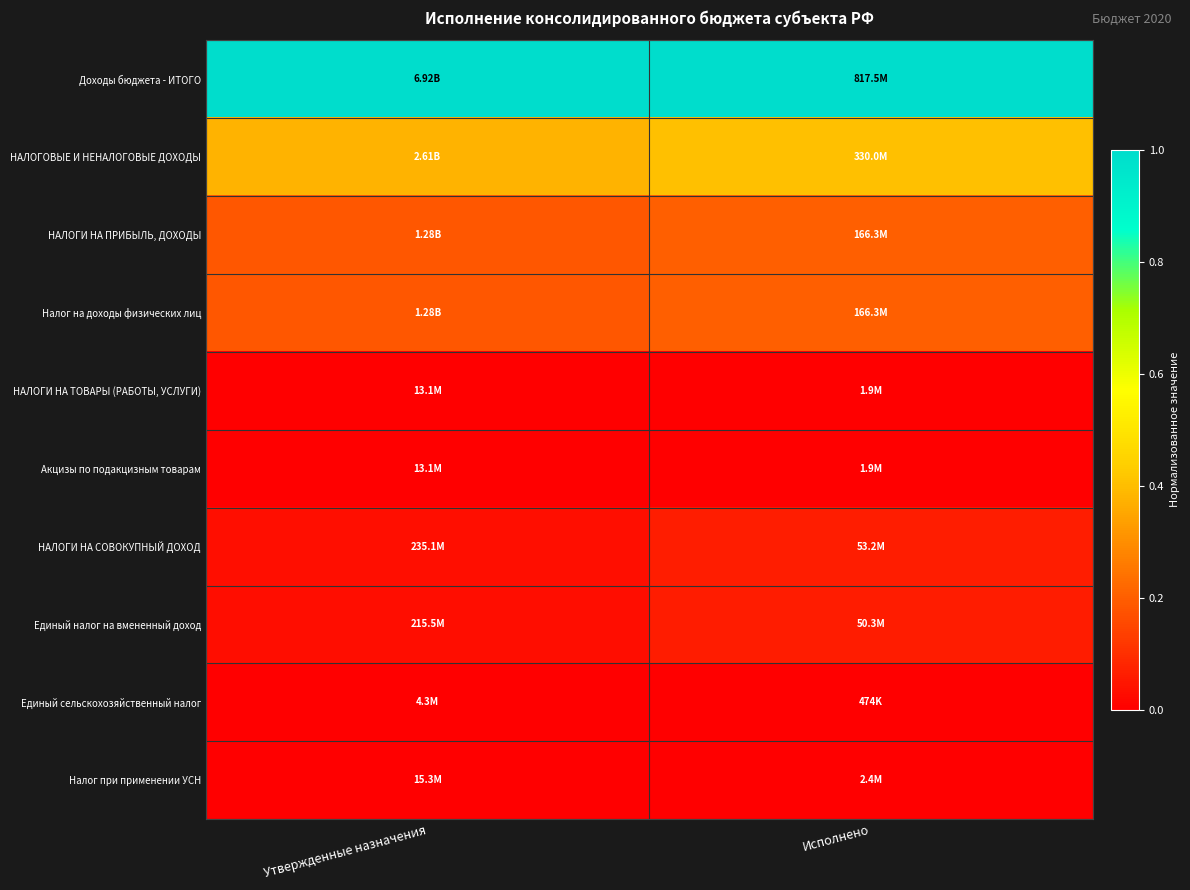

At how many categories does at least one series exceed 0?

2